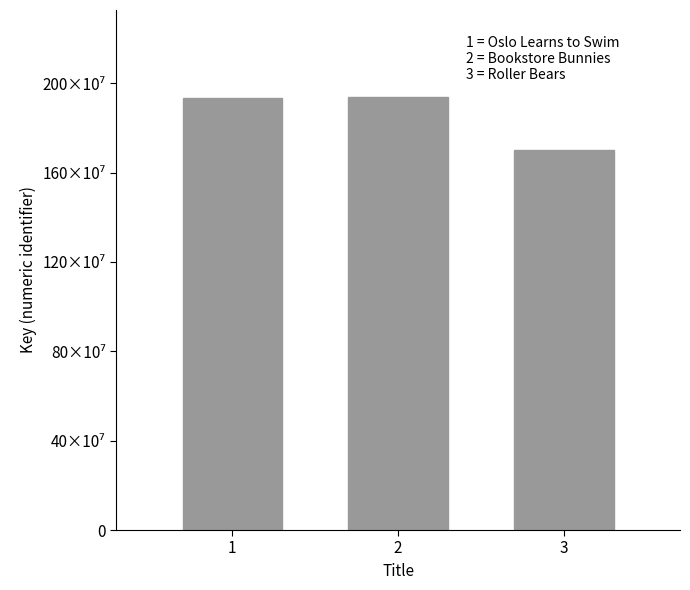

Are the bars horizontal?

No